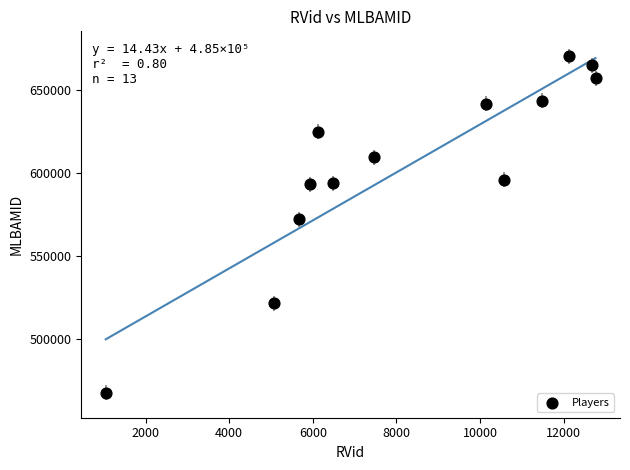

What is the range of Y values (max minus min)?

202239